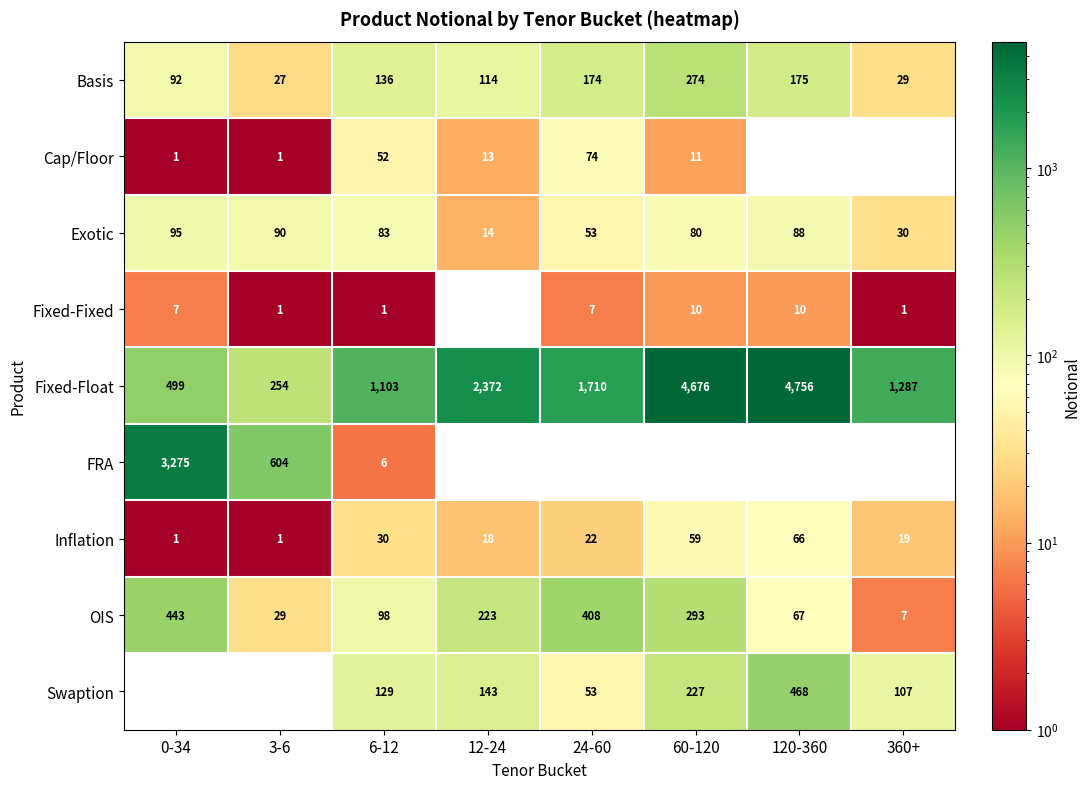

Is the value of Fixed-Fixed at 6-12 greater than the value of Cap/Floor at 12-24?

No